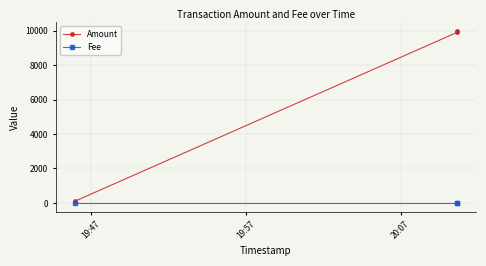

What is the approximate value of Amount at 20:07?

10000